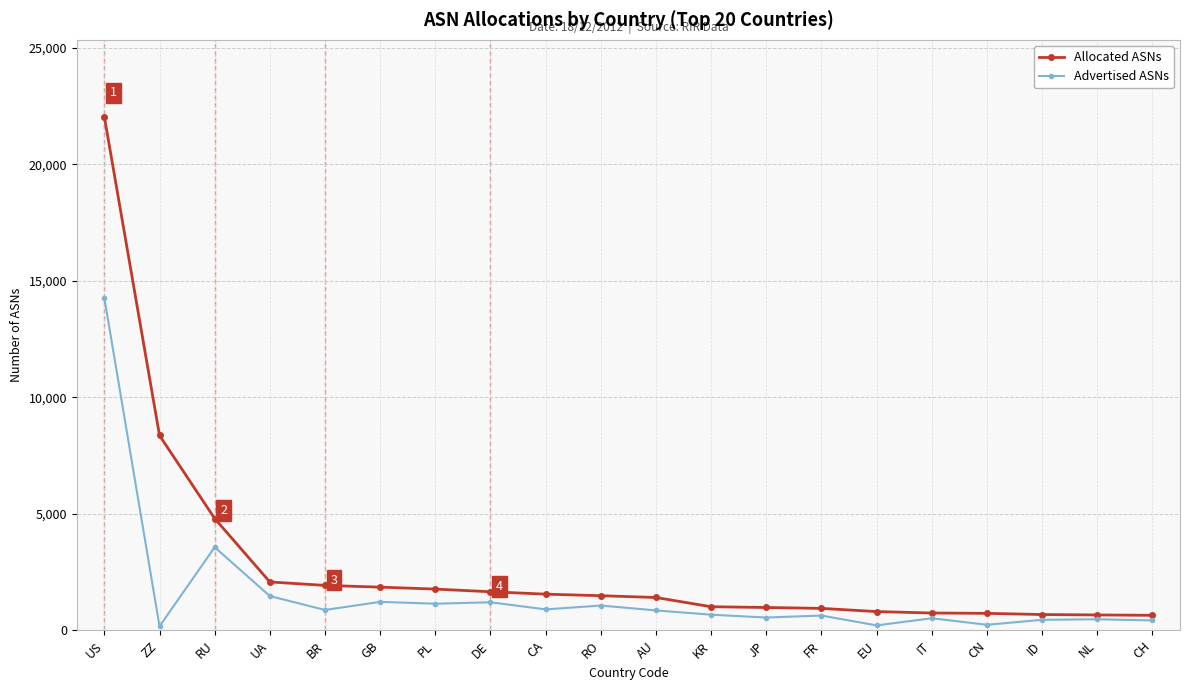

What is the spread (max minus min) of values at JP?

431